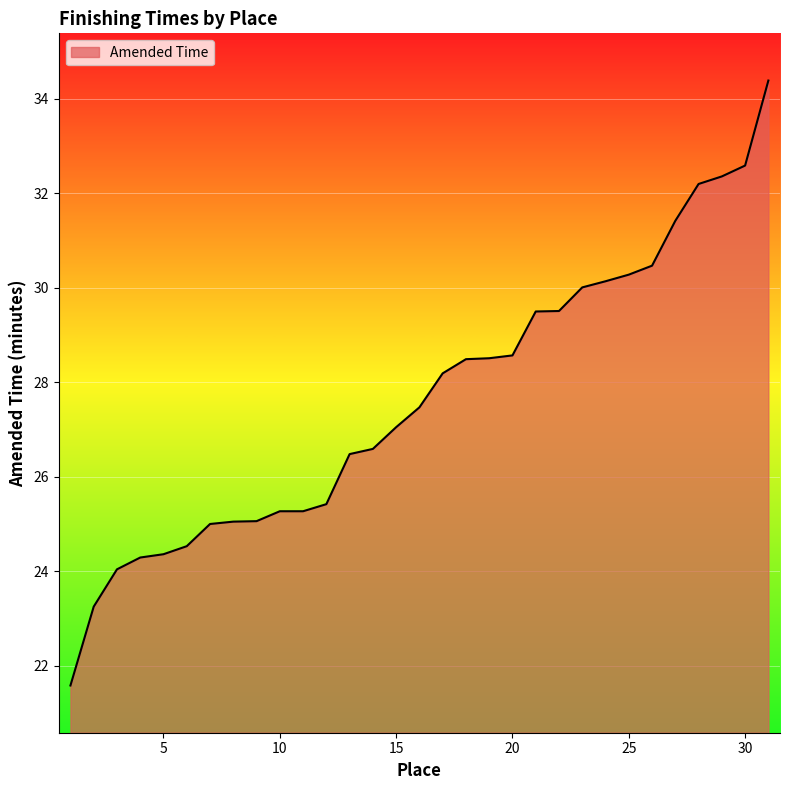

What is the greatest value displayed?

34.4